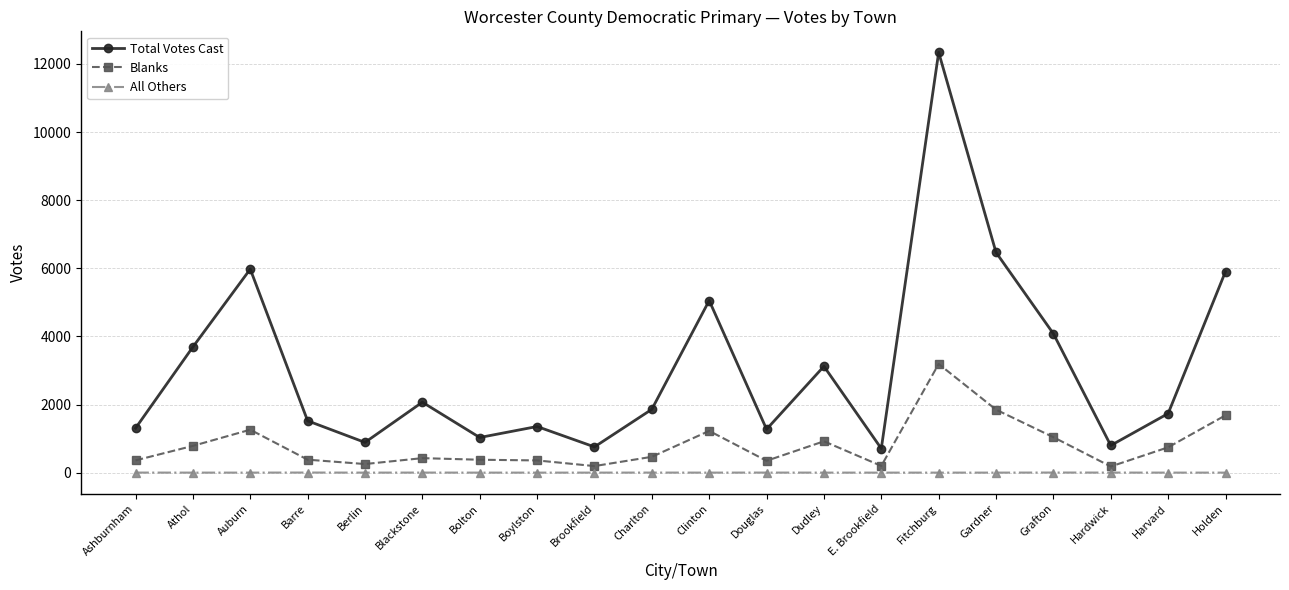

The Blanks series shows 467 at Clinton. True or false?

False